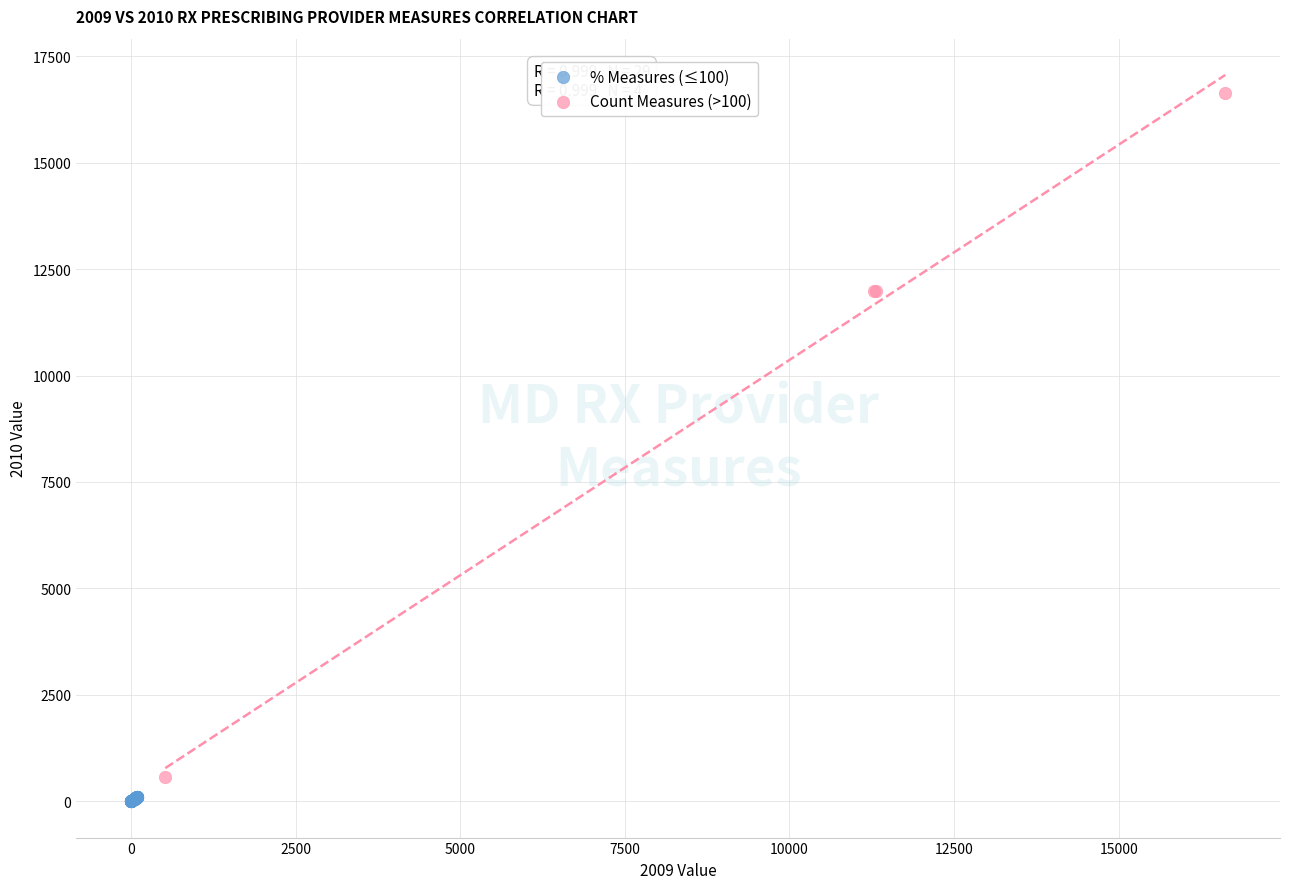

Which series contains the highest Y value?

Count Measures (>100)